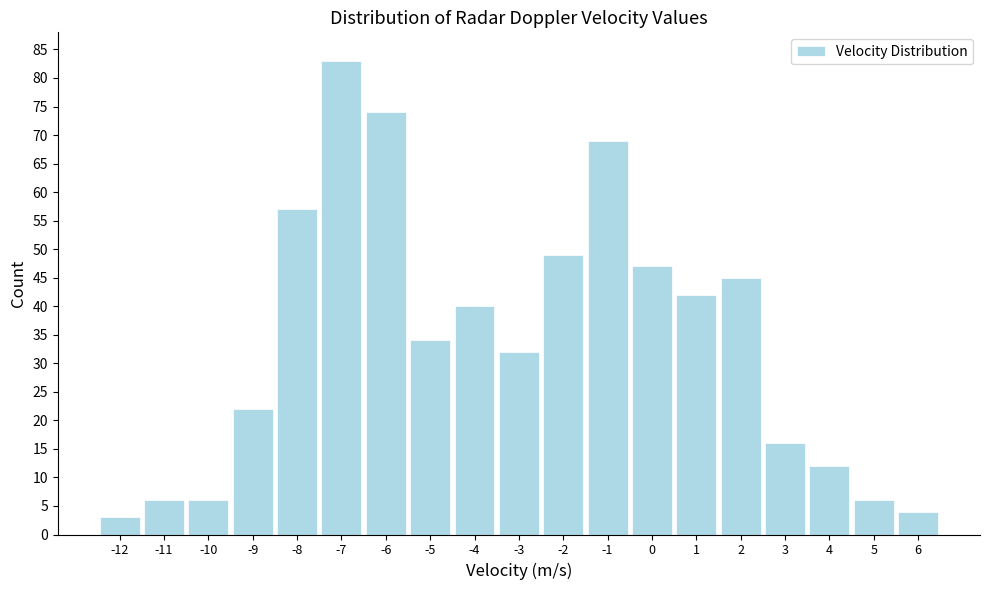

Reading left to right, extract all data points from this chart.

3	6	6	22	57	83	74	34	40	32	49	69	47	42	45	16	12	6	4